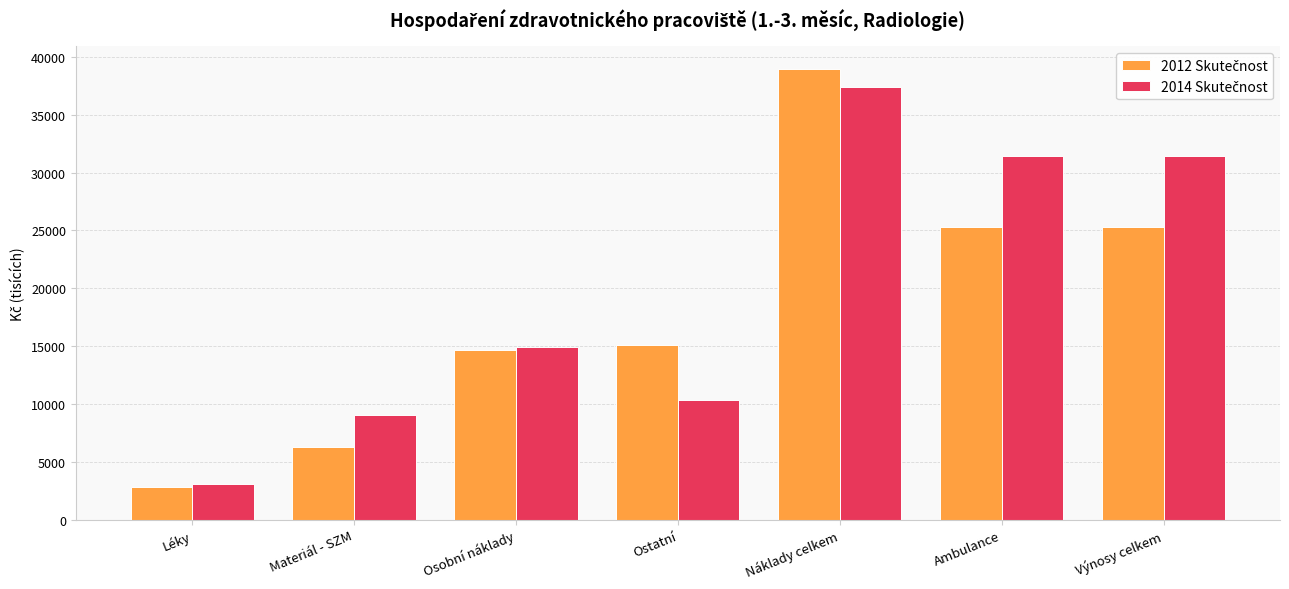

What is the greatest value displayed?

38953.9